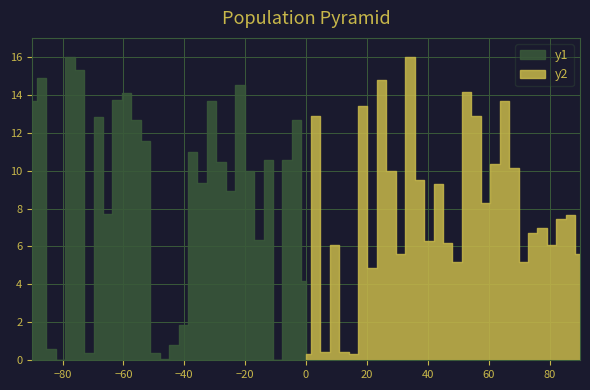

How many values in the y1 series exceed 0?

28